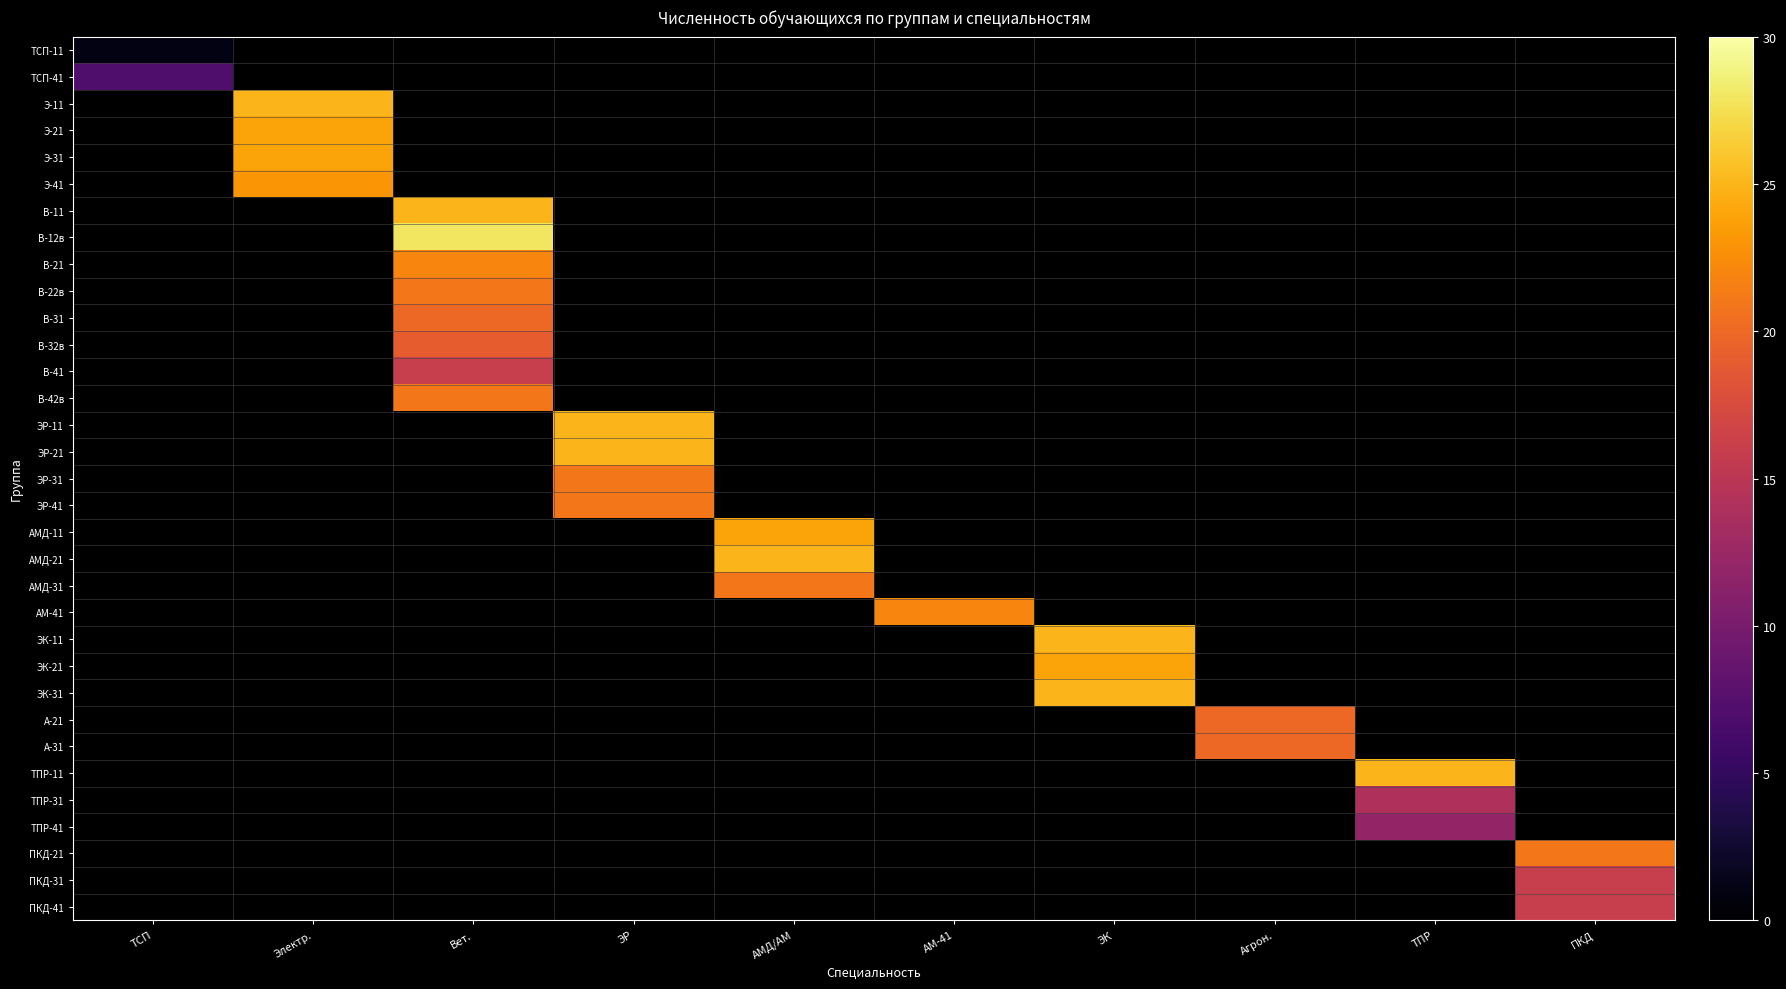

Count the number of categories in the chart.

10